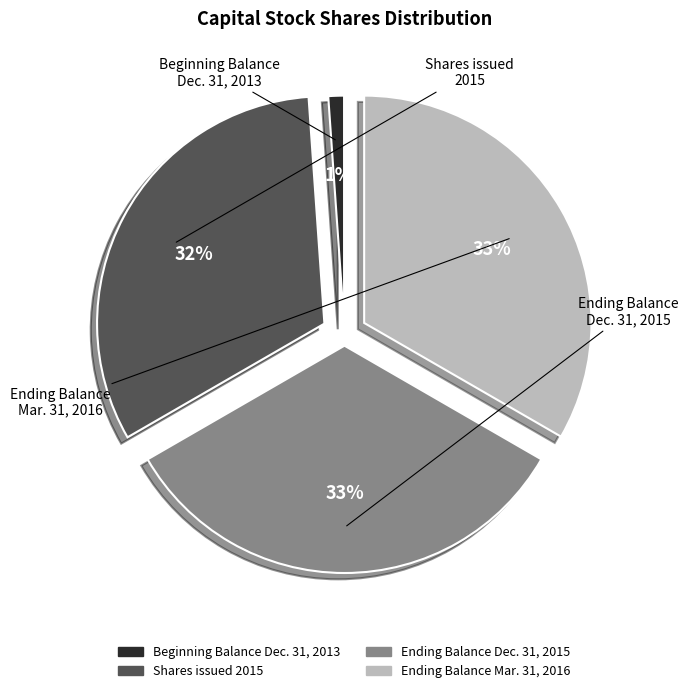

The Ending Balance Dec. 31, 2015 slice represents 33% of the pie. True or false?

True